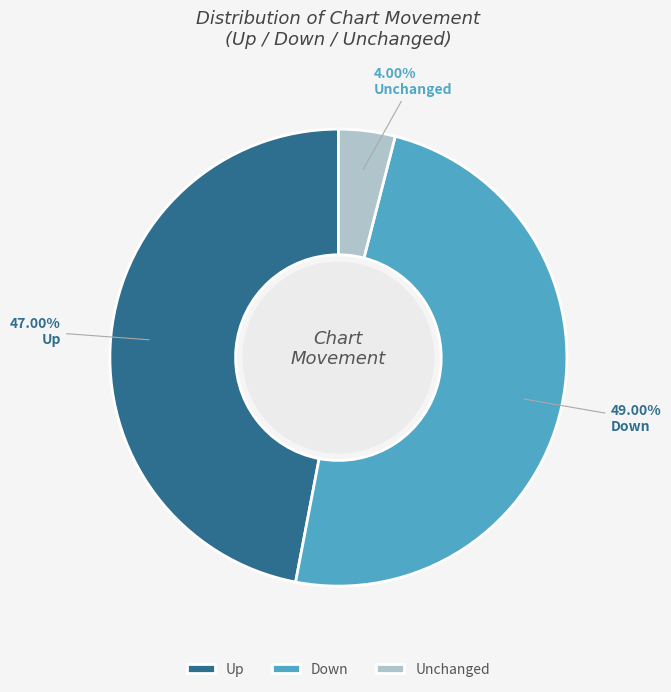

Do Down and Up together represent more than half of the pie?

Yes